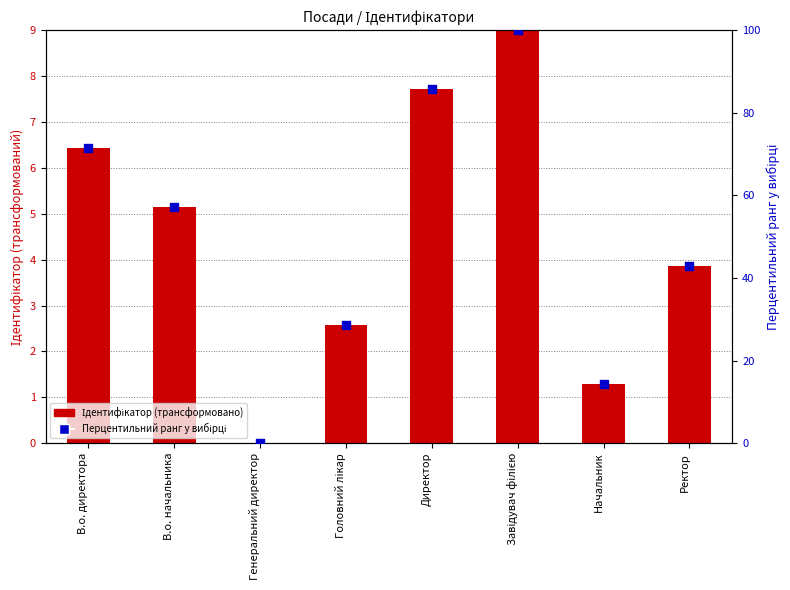

Which series reaches the maximum Y coordinate?

Перцентильний ранг